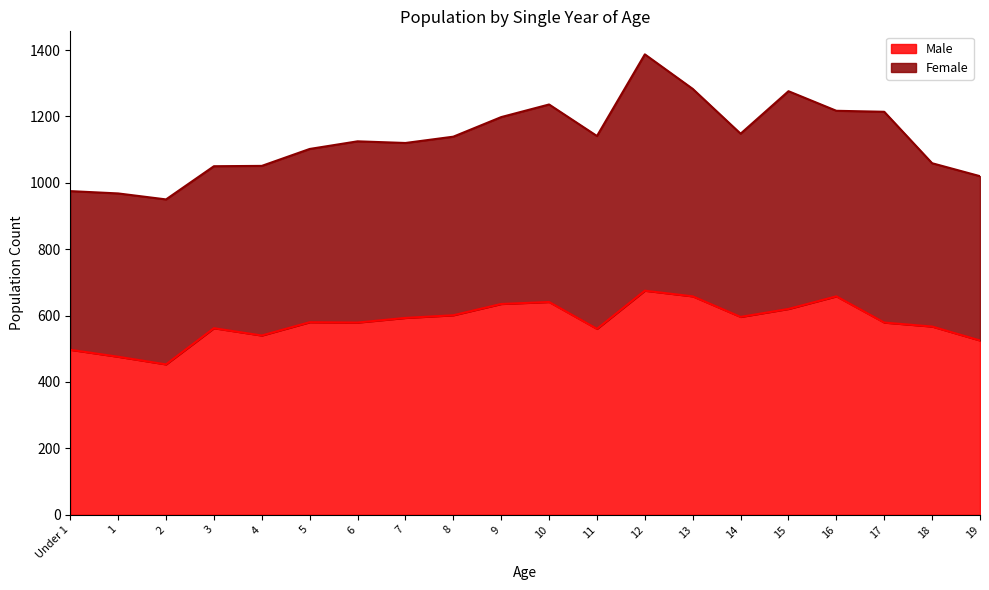

What is the label of the 4th point from the right?

16